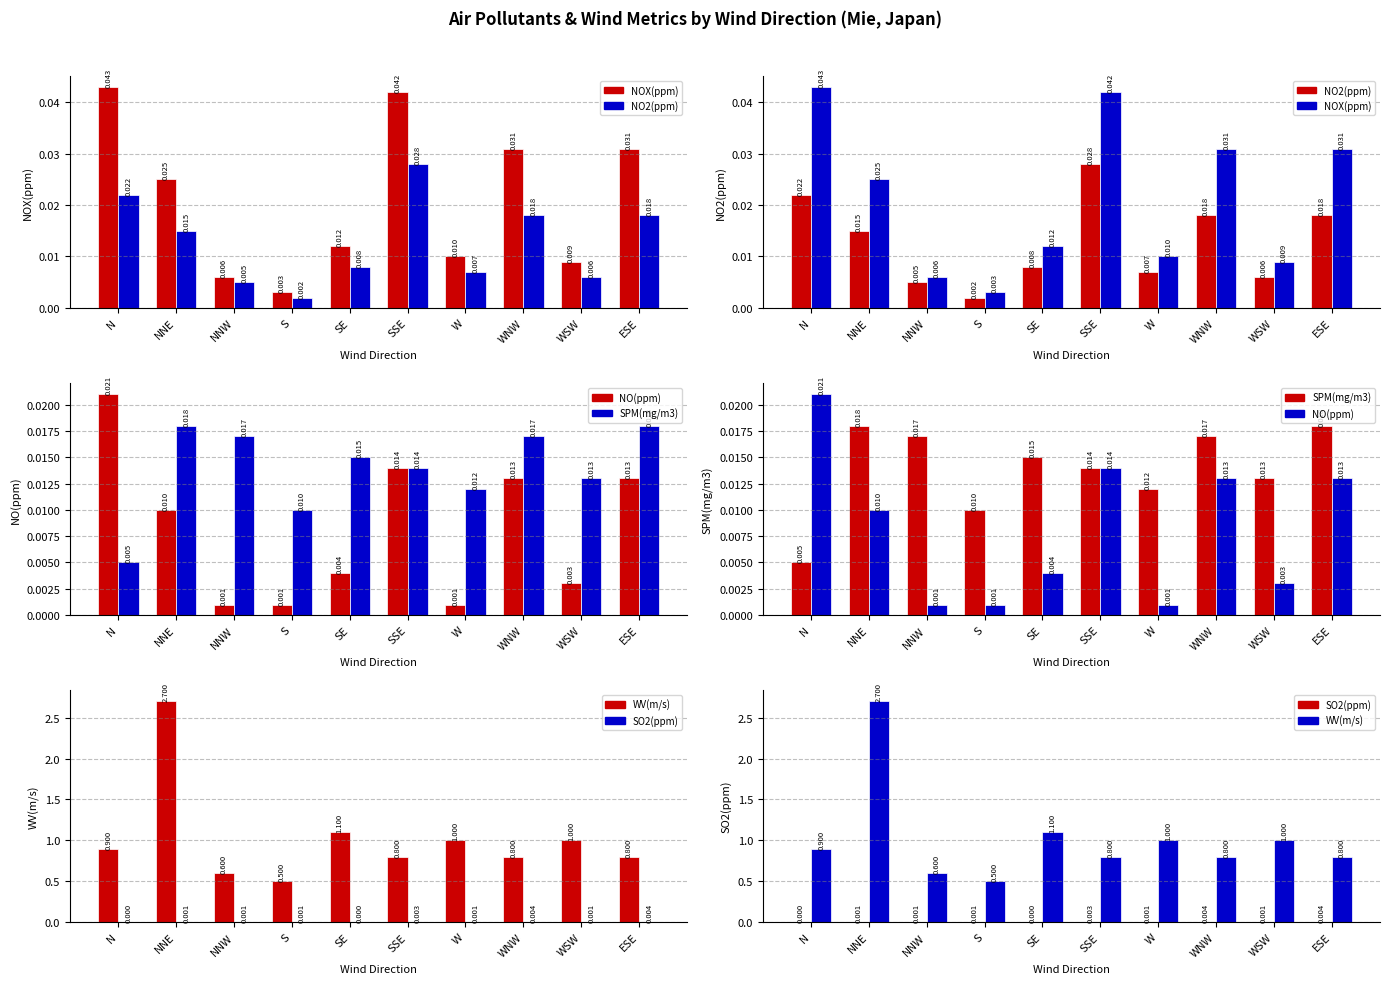

The value of SPM(mg/m3) at SSE is 0.0. True or false?

True